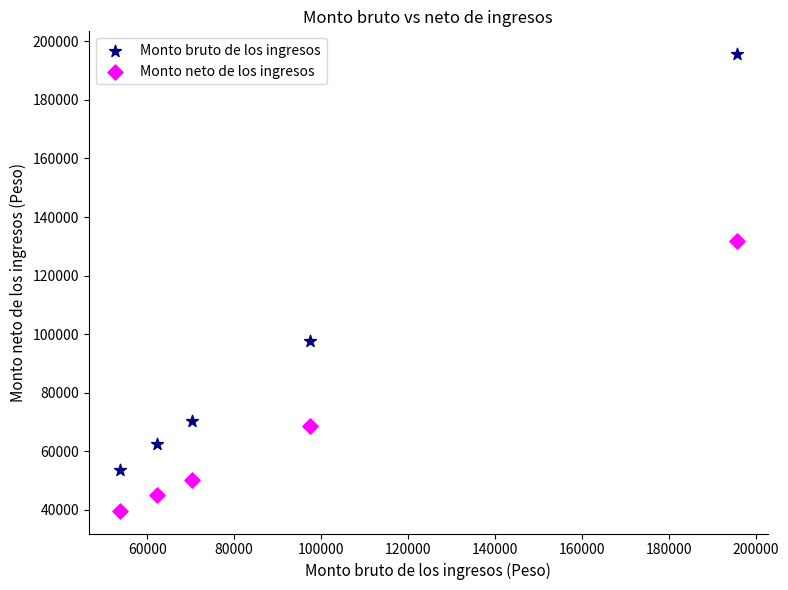

What are all the series names shown in the legend?

Monto bruto de los ingresos, Monto neto de los ingresos